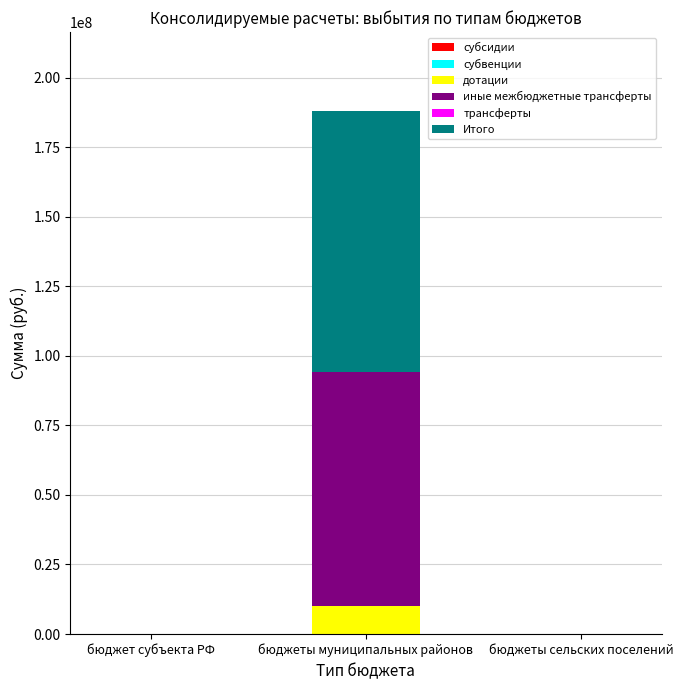

At which category is the sum across all series the highest?

бюджеты муниципальных районов